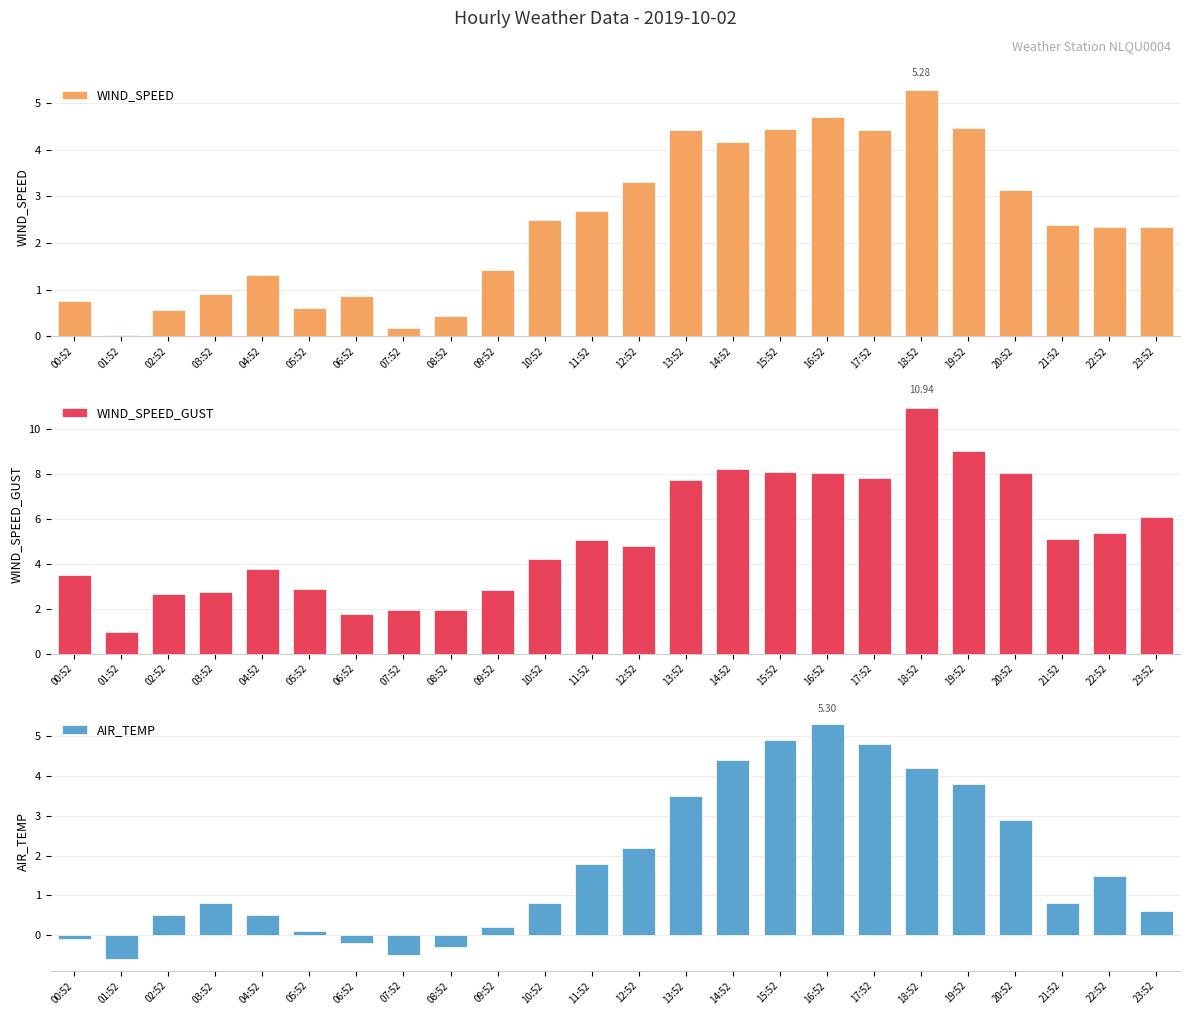

At which label does AIR_TEMP reach its minimum?

01:52